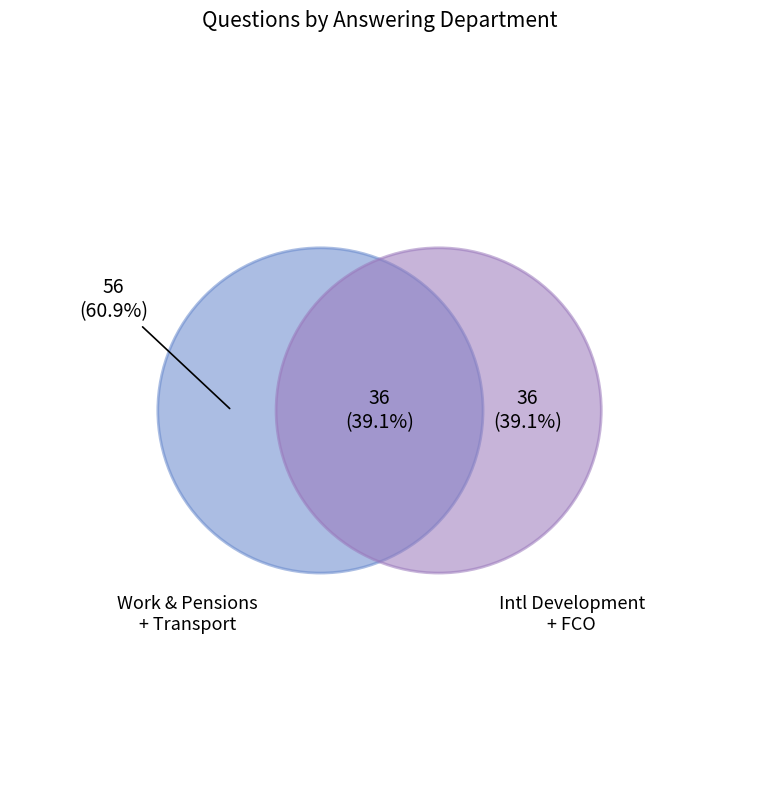

The Foreign and Commonwealth Office slice represents 23% of the pie. True or false?

False